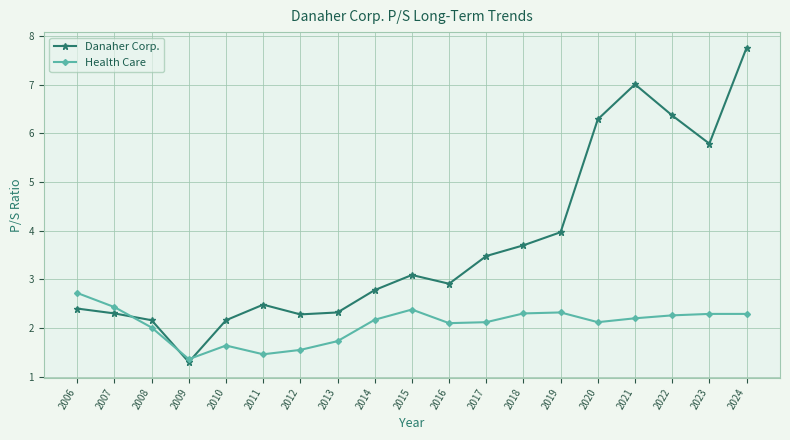

True or false: Danaher Corp. has more than 2 interior local peaks.

True